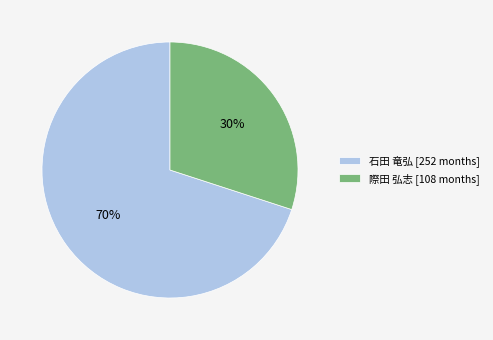

Does any single category account for the majority?

Yes